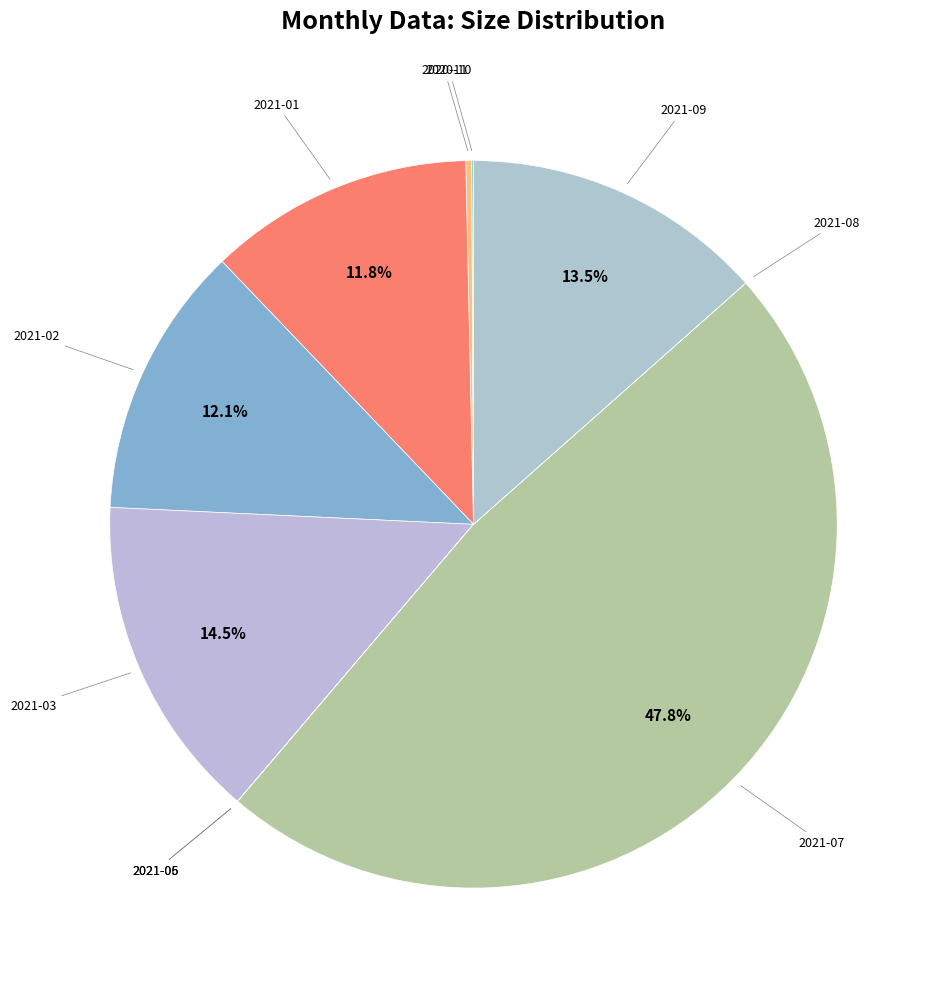

Which category has the biggest portion of the pie?

2021-07